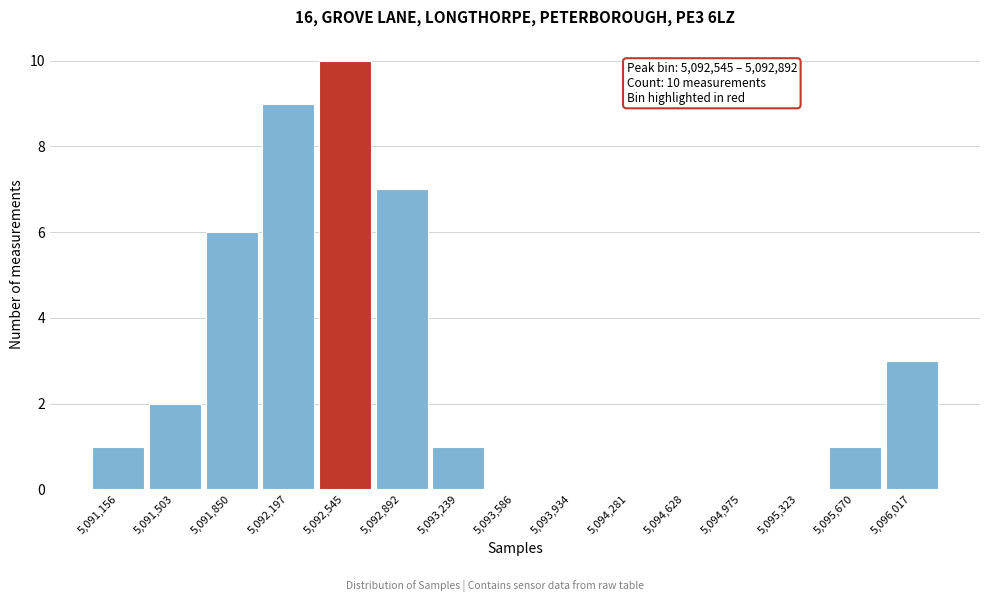

Reading left to right, list all the values displayed in this chart.

5,091,156=1	5,091,503=2	5,091,850=6	5,092,197=9	5,092,545=10	5,092,892=7	5,093,239=1	5,093,586=0	5,093,934=0	5,094,281=0	5,094,628=0	5,094,975=0	5,095,323=0	5,095,670=1	5,096,017=3